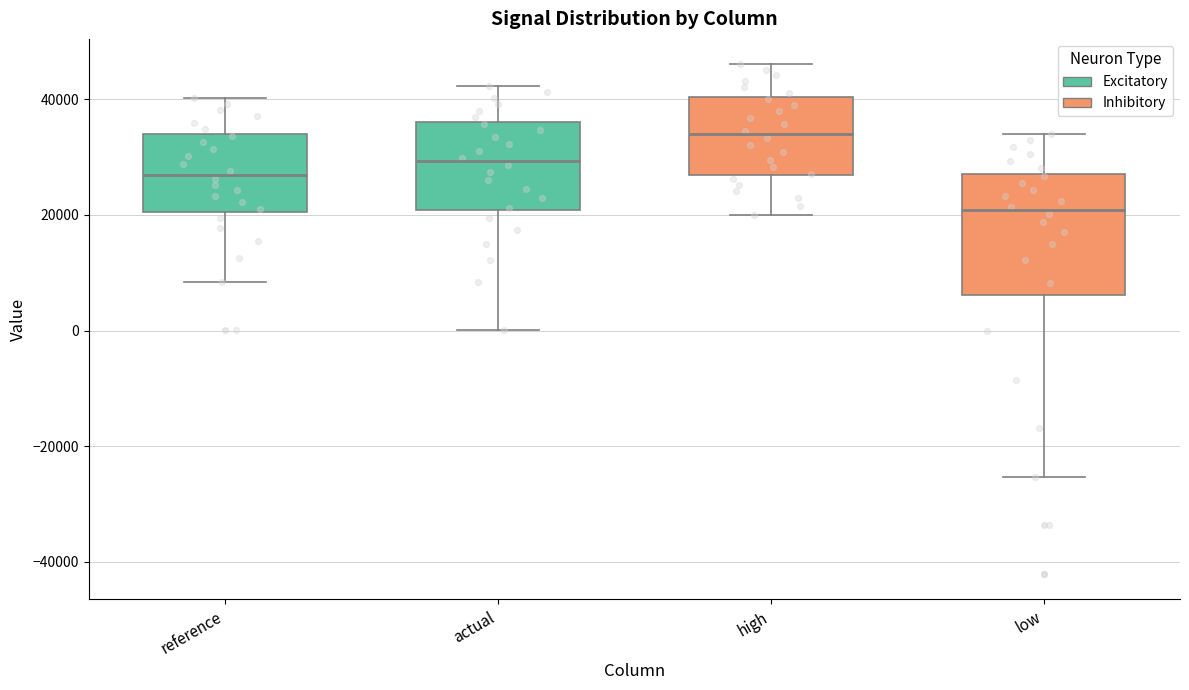

Reading left to right, transcribe this box plot: for each box, give where its median line is, the range the box spans, and where its two whiskers end, as read against the y-axis. The values are not printed on the chart, so give them approximately, as read against the axis.

reference: median 26000, box 20000 to 34000, whiskers 8000 to 40000
actual: median 30000, box 20000 to 36000, whiskers 0 to 42000
high: median 34000, box 26000 to 40000, whiskers 20000 to 46000
low: median 20000, box 6000 to 28000, whiskers -26000 to 34000